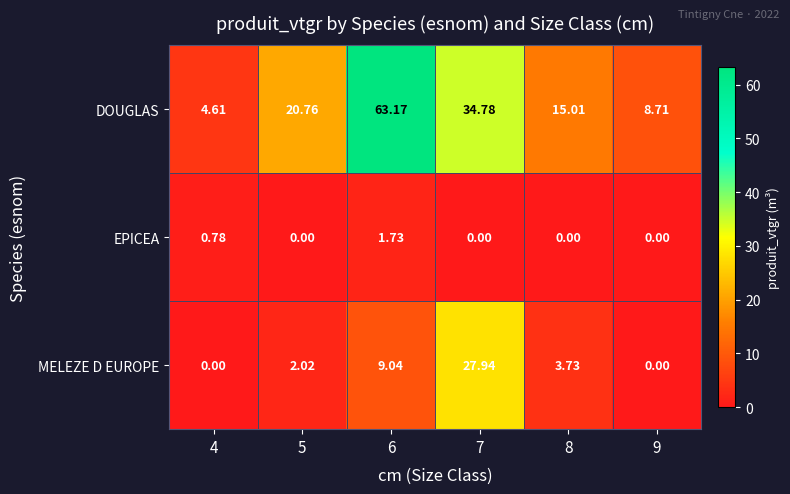

Which label corresponds to the largest value in the chart?

6